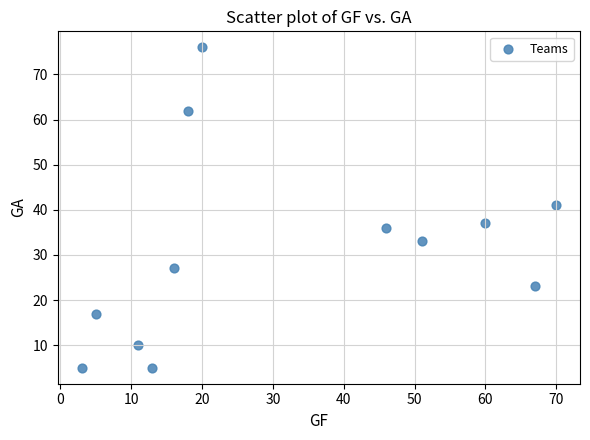

What Y value in the scatter plot is closest to 40?

41